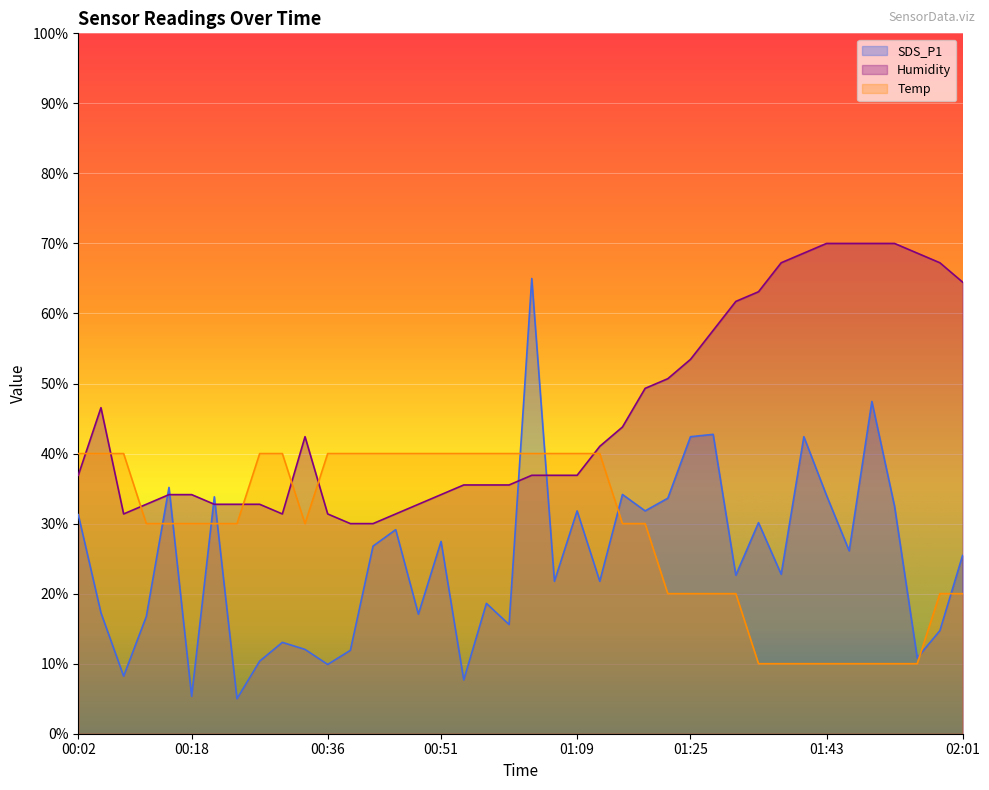

What is the maximum value shown in the chart?

70.0